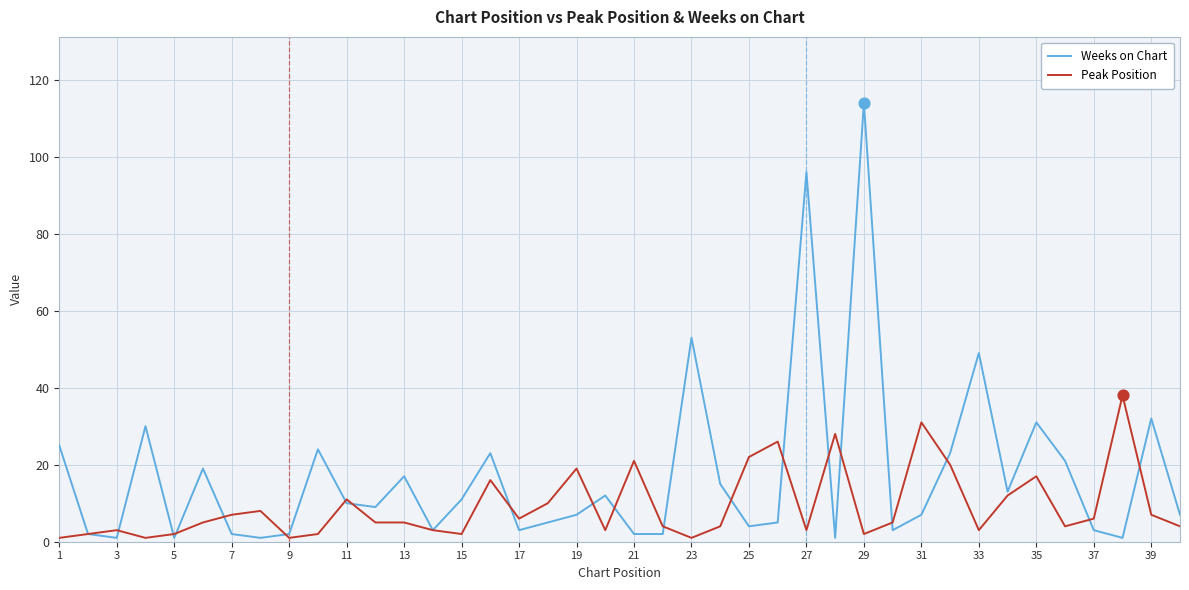

Which series has the largest total across all categories?

Weeks on Chart